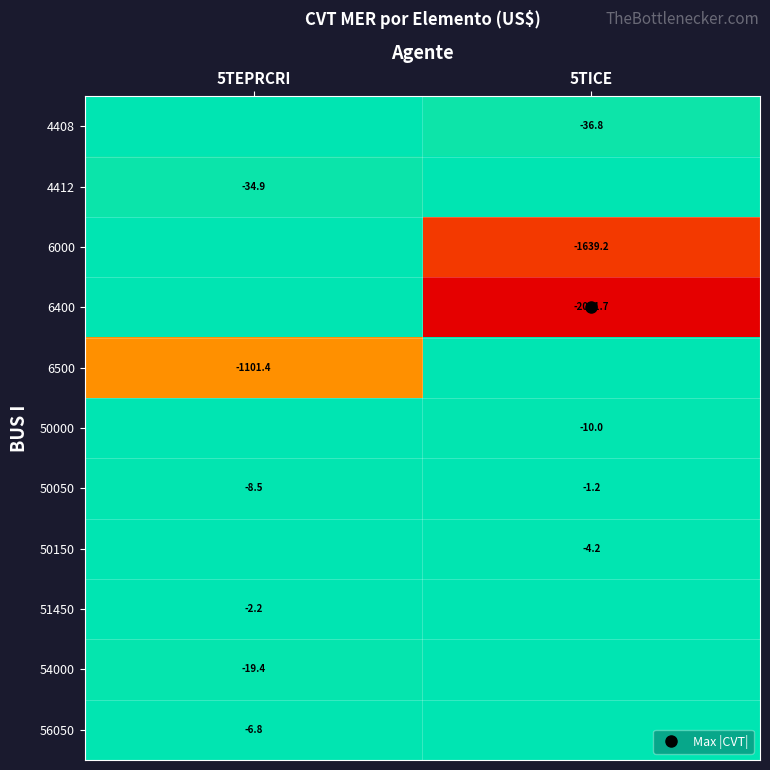

Which label corresponds to the largest value in the chart?

5TEPRCRI